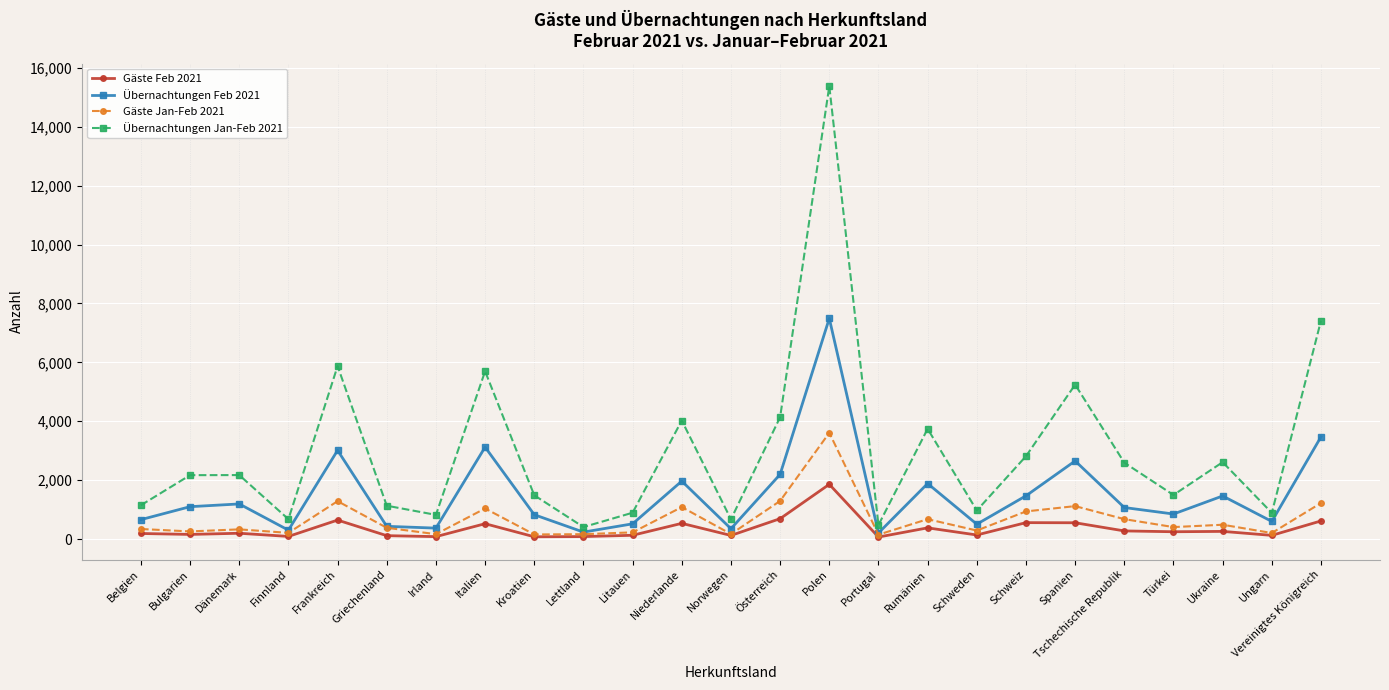

What are all the series names shown in the legend?

Gäste Feb 2021, Übernachtungen Feb 2021, Gäste Jan-Feb 2021, Übernachtungen Jan-Feb 2021